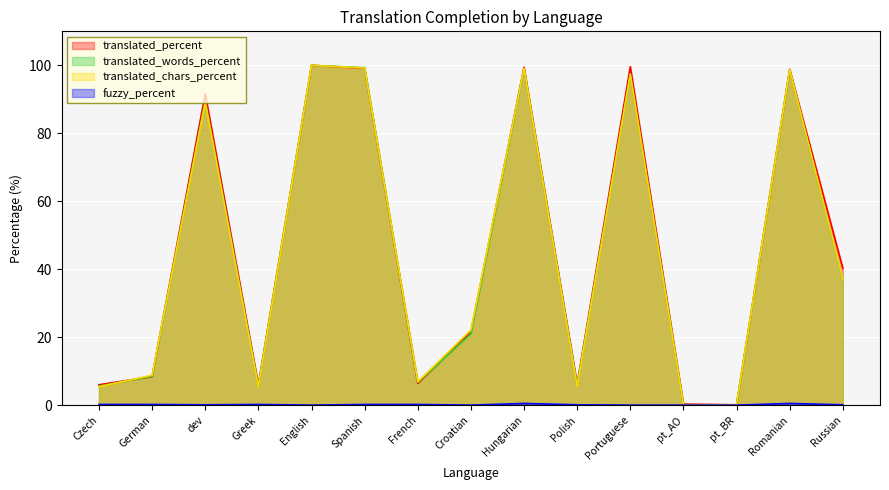

List the labels in order of fuzzy_percent value, smallest first.

English, Croatian, Portuguese, pt_AO, pt_BR, dev, Polish, Russian, Czech, German, Greek, Spanish, French, Hungarian, Romanian